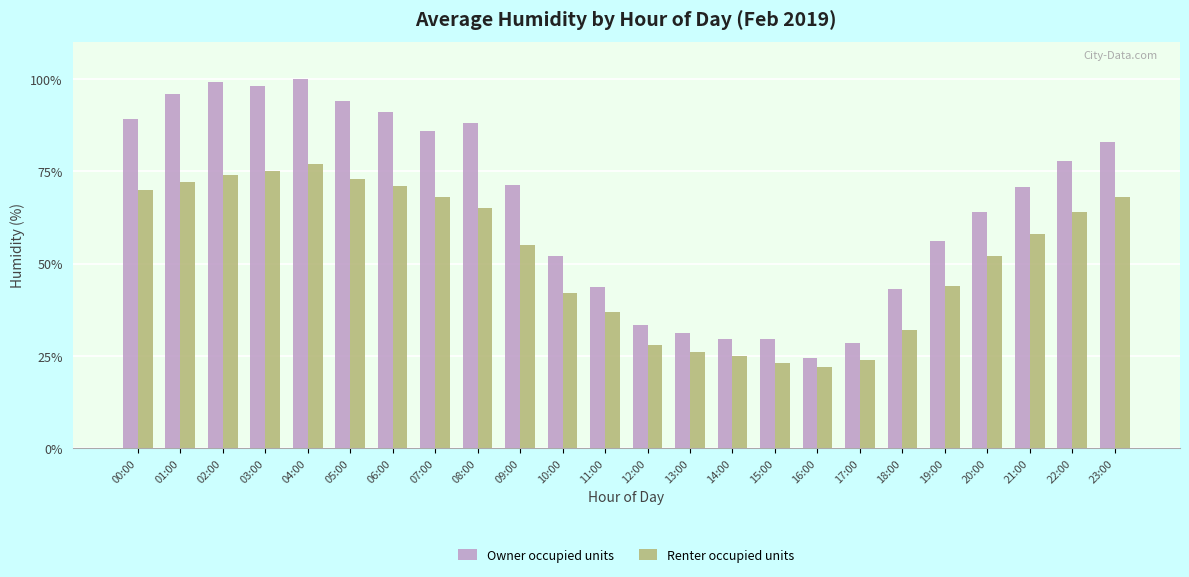

What is the label of the 15th bar from the right?

09:00